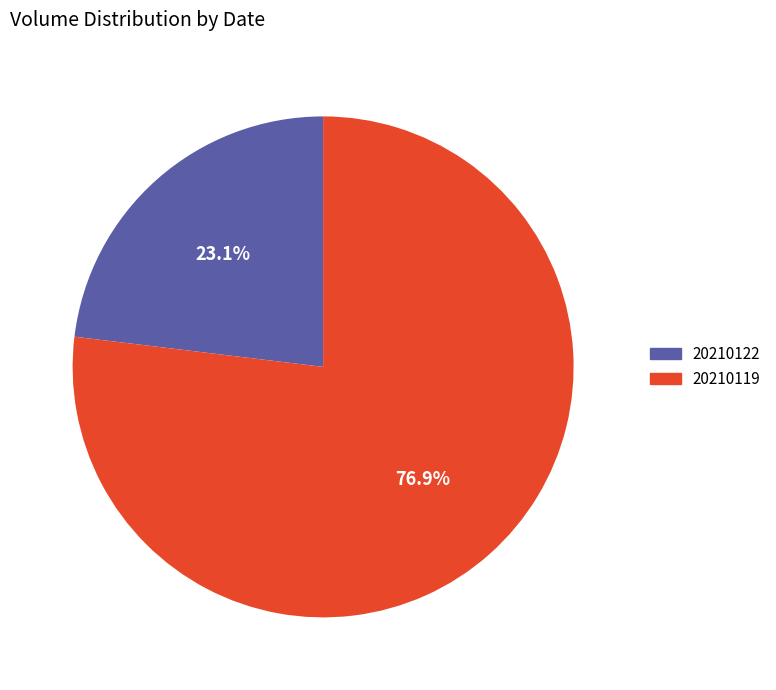

What percentage is the 20210119 slice, to the nearest percent?

77%